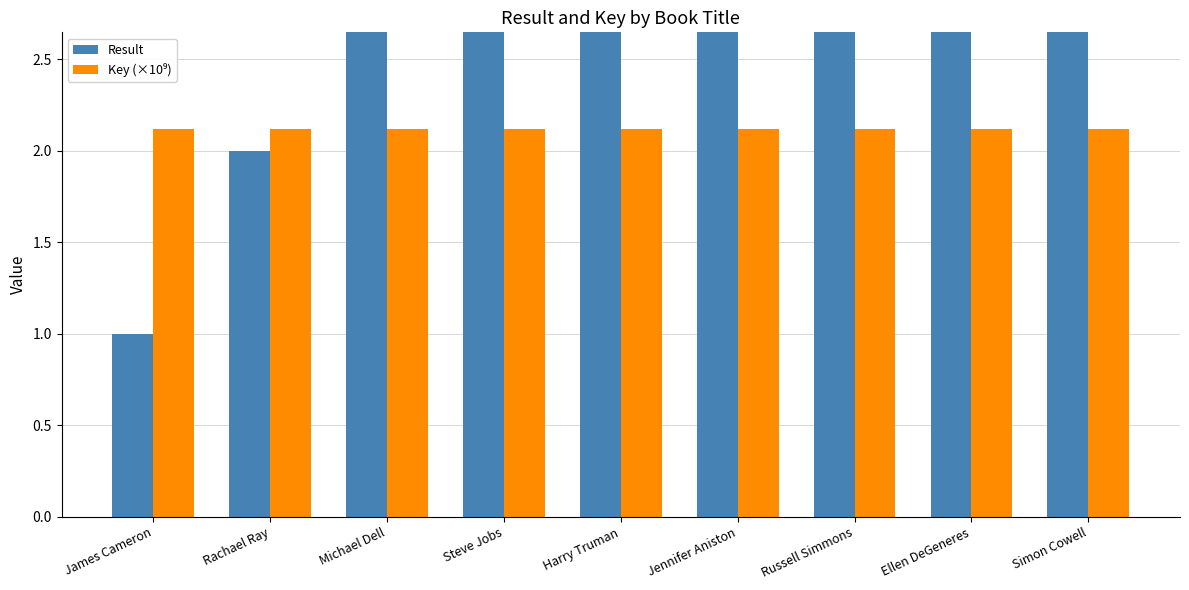

Which has a higher value, Steve Jobs or Ellen DeGeneres?

Ellen DeGeneres